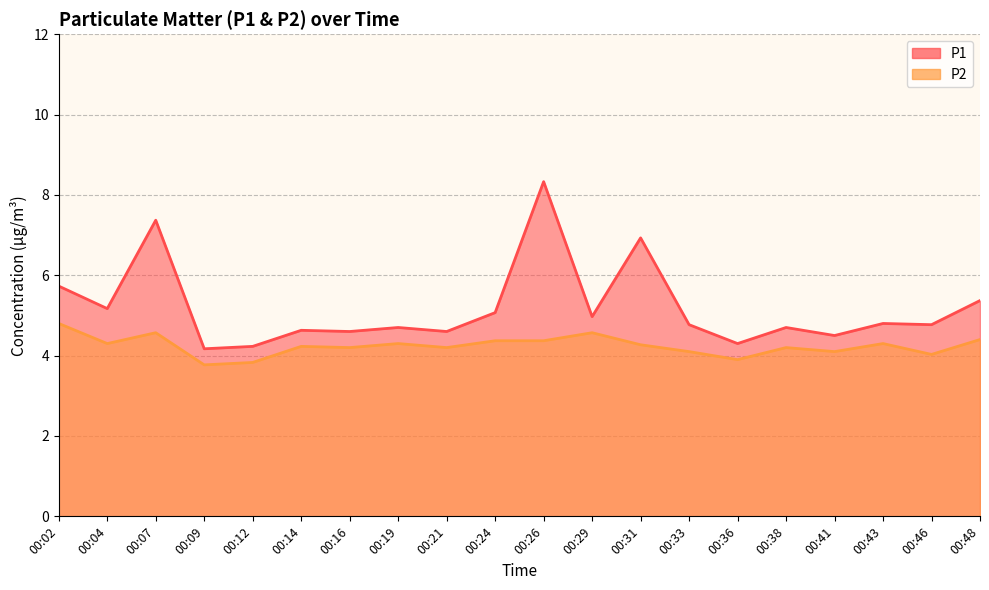

How many lines are shown in the chart?

2